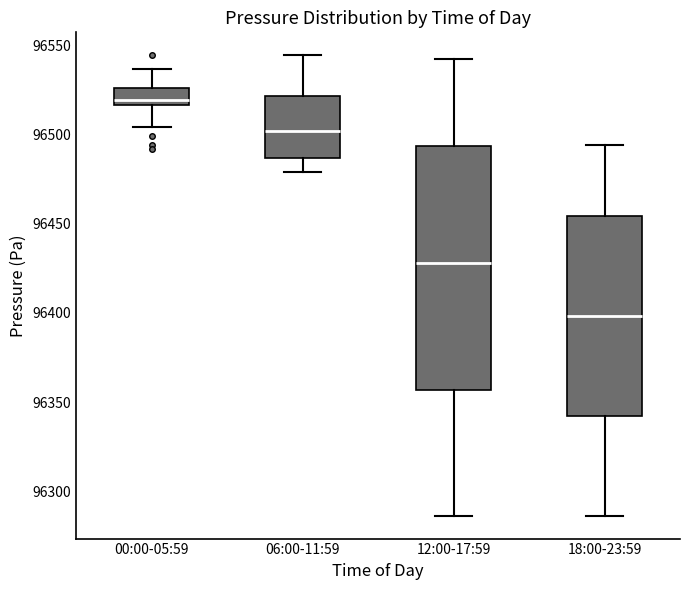

Reading left to right, transcribe this box plot: for each box, give where its median line is, the range the box spans, and where its two whiskers end, as read against the y-axis. The values are not printed on the chart, so give them approximately, as read against the axis.

00:00-05:59: median 96520, box 96515 to 96525, whiskers 96505 to 96535
06:00-11:59: median 96500, box 96485 to 96520, whiskers 96480 to 96545
12:00-17:59: median 96430, box 96355 to 96495, whiskers 96285 to 96540
18:00-23:59: median 96400, box 96340 to 96455, whiskers 96285 to 96495